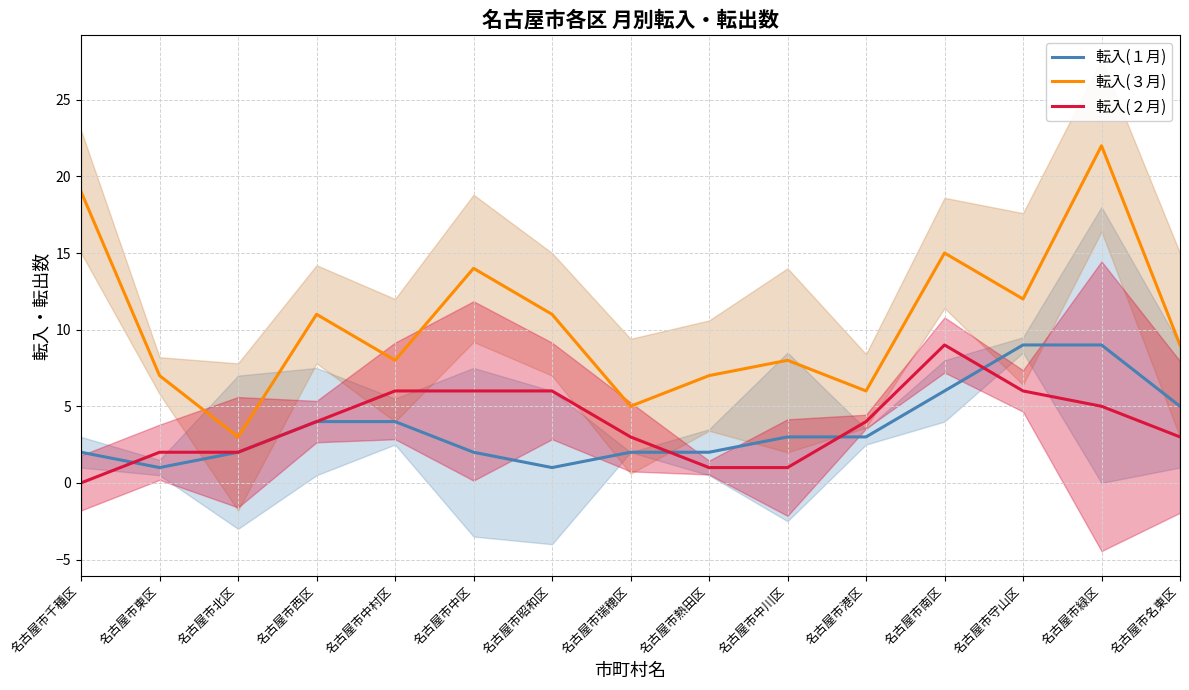

Reading right to left, what are all the values shown in this chart?

転入(１月): 5	9	9	6	3	3	2	2	1	2	4	4	2	1	2
転入(３月): 9	22	12	15	6	8	7	5	11	14	8	11	3	7	19
転入(２月): 3	5	6	9	4	1	1	3	6	6	6	4	2	2	0